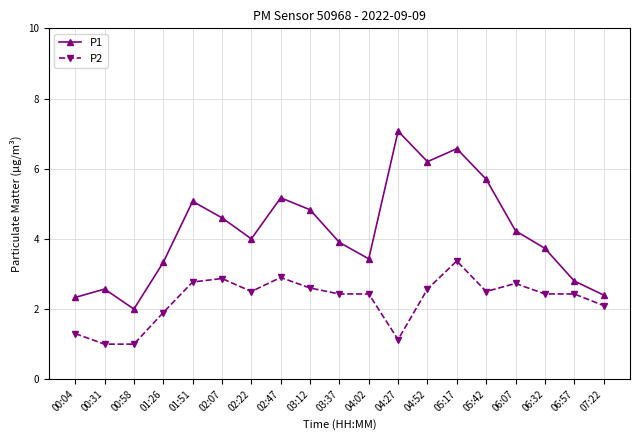

Which series has the largest range (max minus min)?

P1